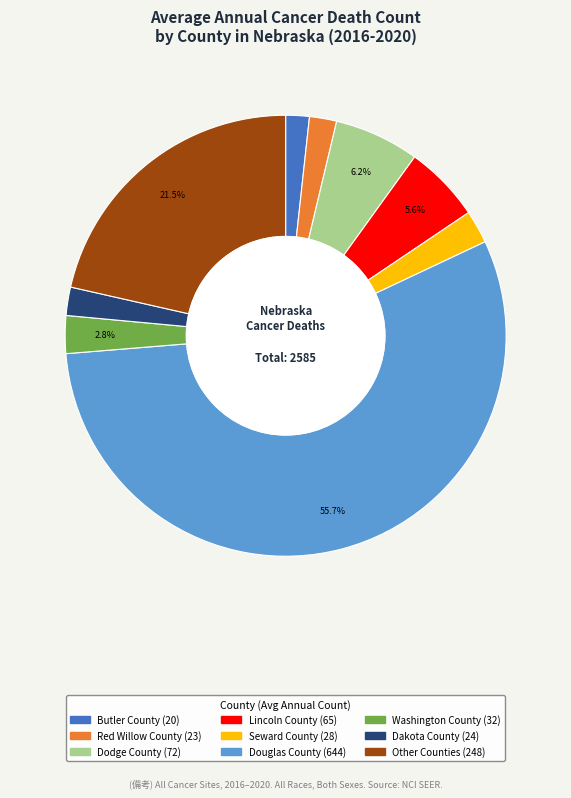

Is there any slice that represents more than half of the pie?

Yes